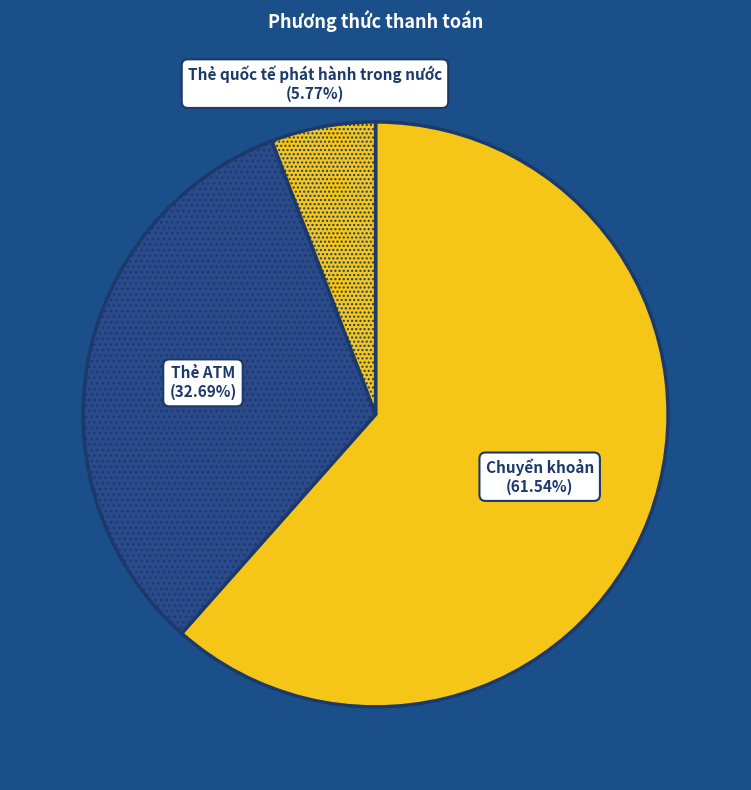

Which has a higher value, Chuyển khoản (61.54%) or Thẻ ATM (32.69%)?

Chuyển khoản (61.54%)